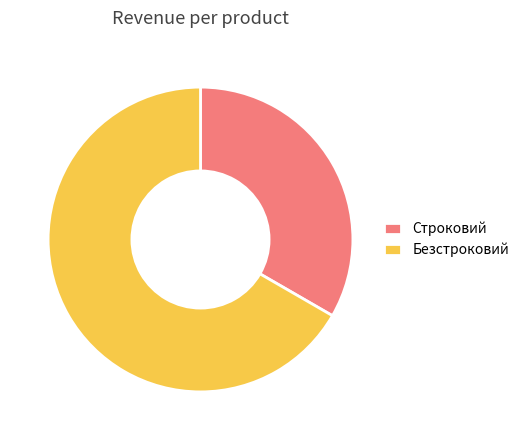

Is it true that Безстроковий is 67% of the pie?

True